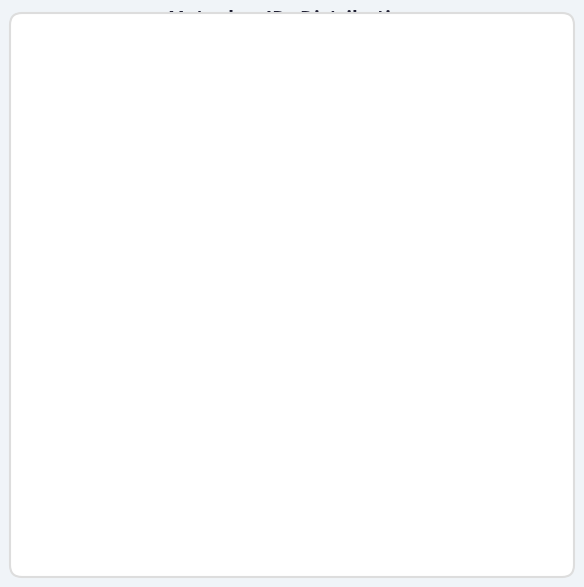

Does any single category account for the majority?

No